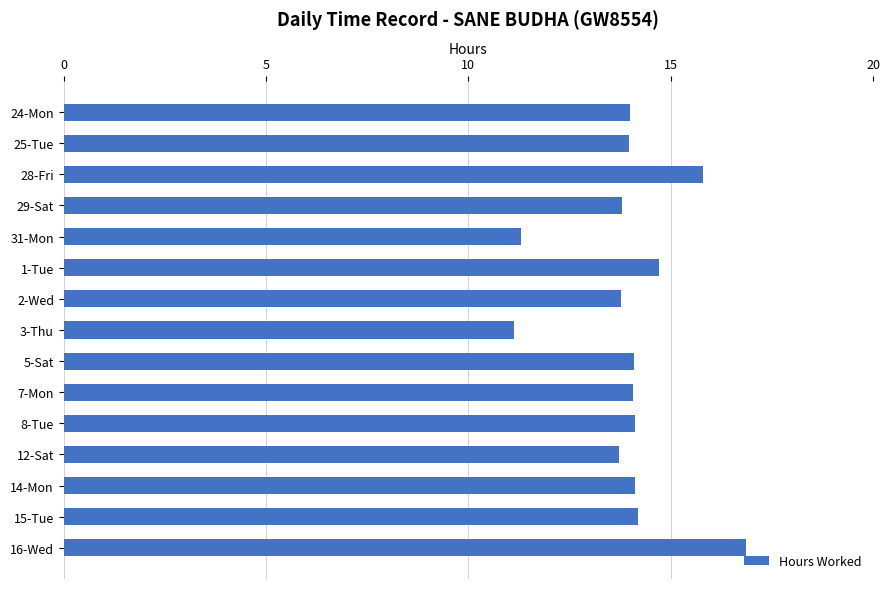

What is the ratio of the value at 24-Mon to the value at 16-Wed?

0.8